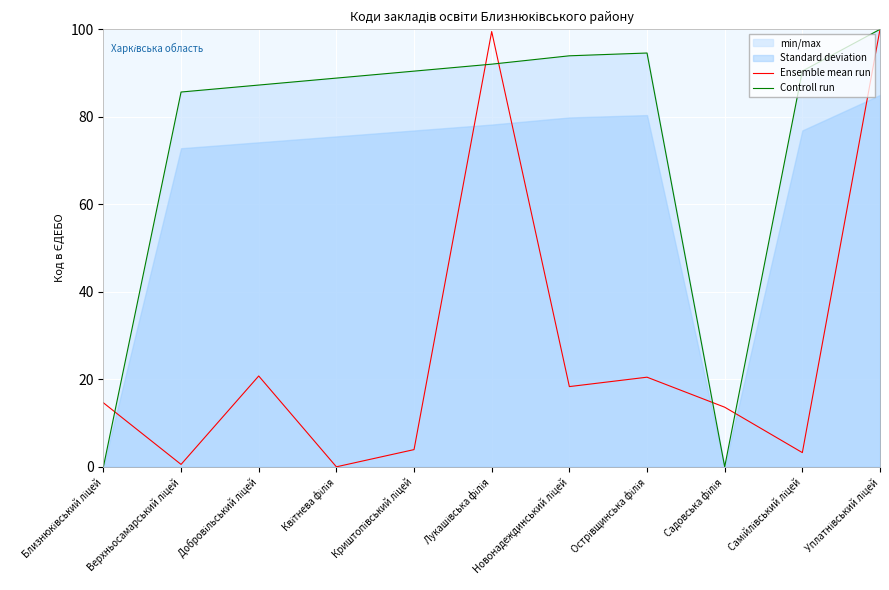

What value does the Ensemble mean run series have at Новонадеждинський ліцей?

18.3